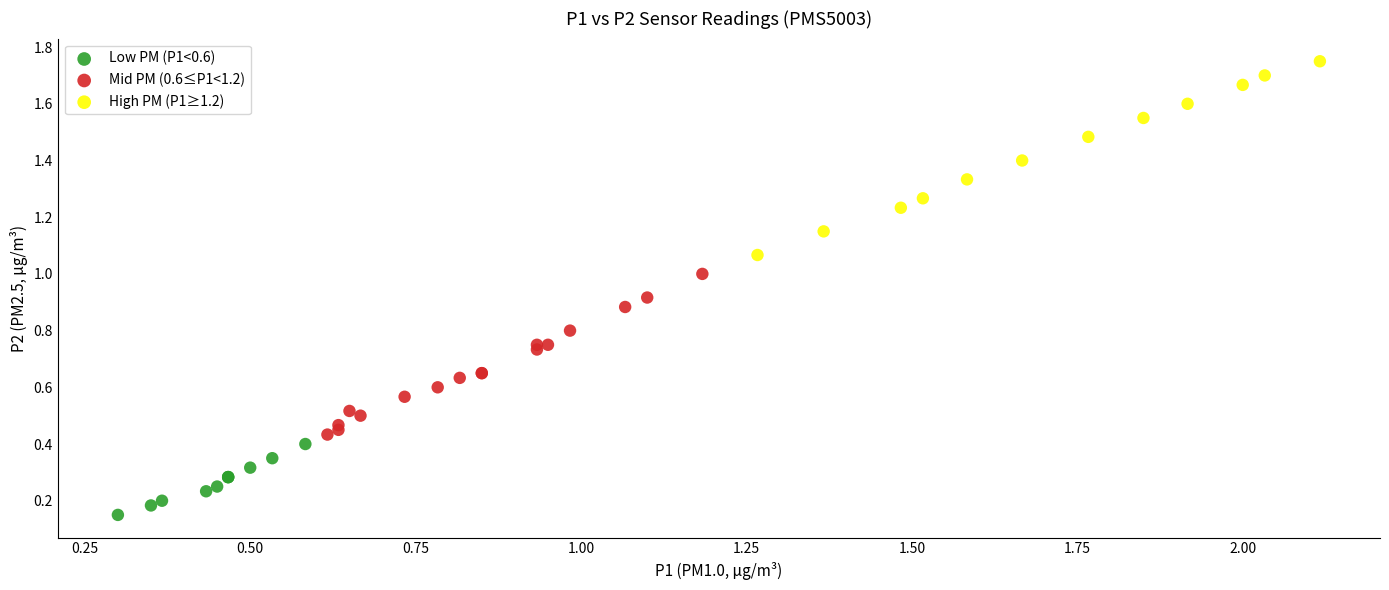

Which series has the widest spread of Y values?

High PM (P1≥1.2)